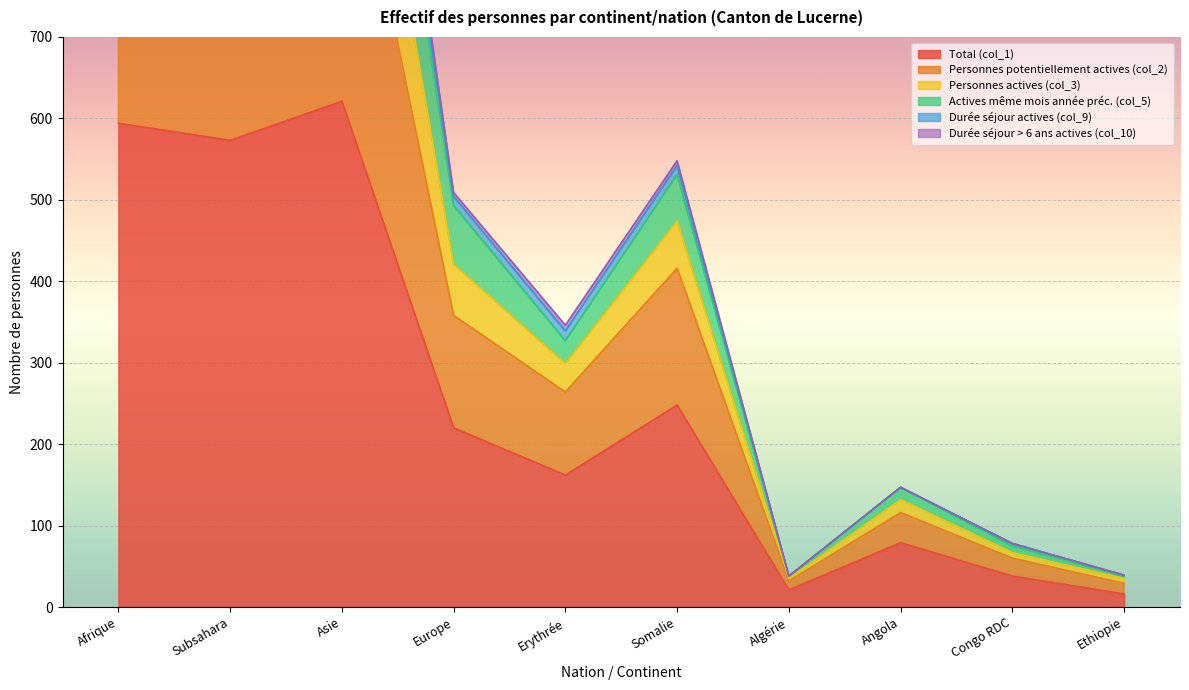

Where is Total (col_1) nearest to the value 318?

Somalie